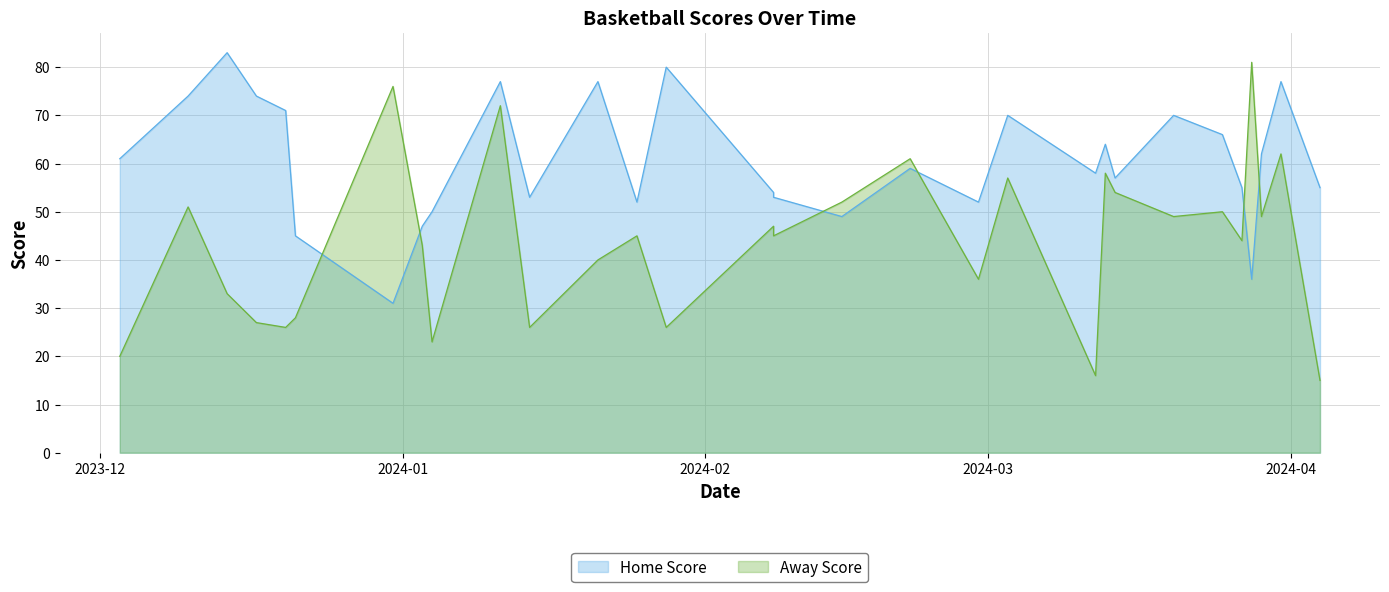

True or false: Away Score has a value of 45 at 08-02-2024.

True